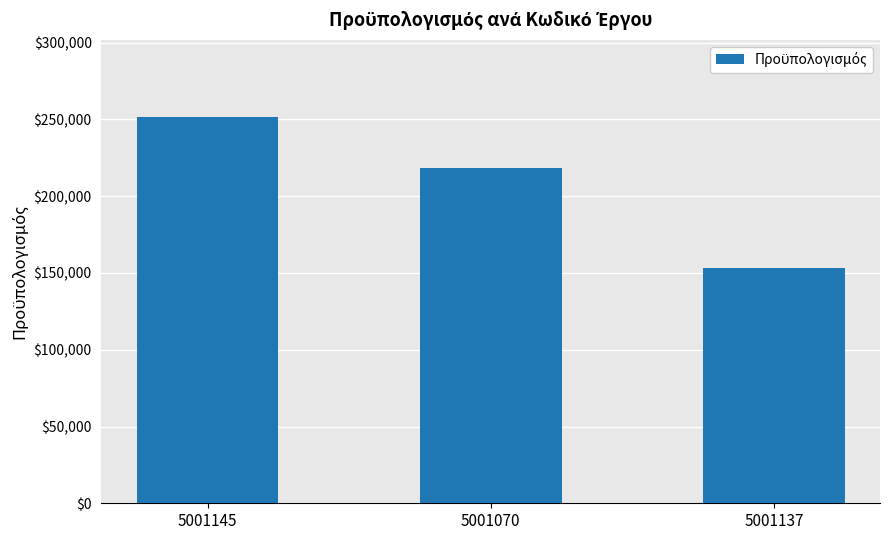

What is the maximum value shown in the chart?

251542.3